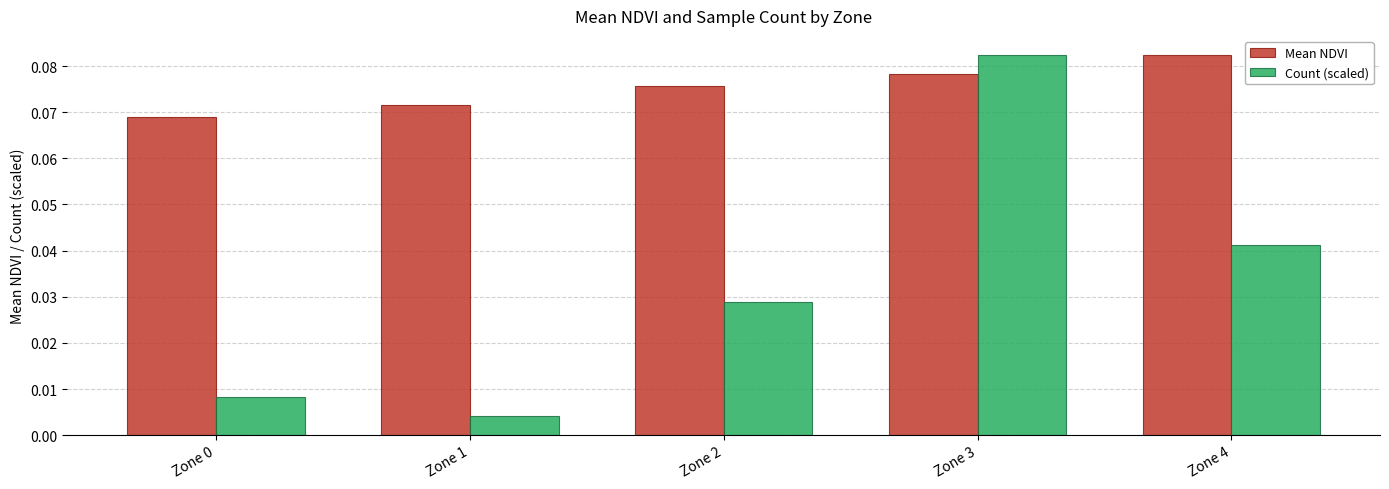

List the series in order of their overall mean, highest first.

Mean NDVI, Count (scaled)